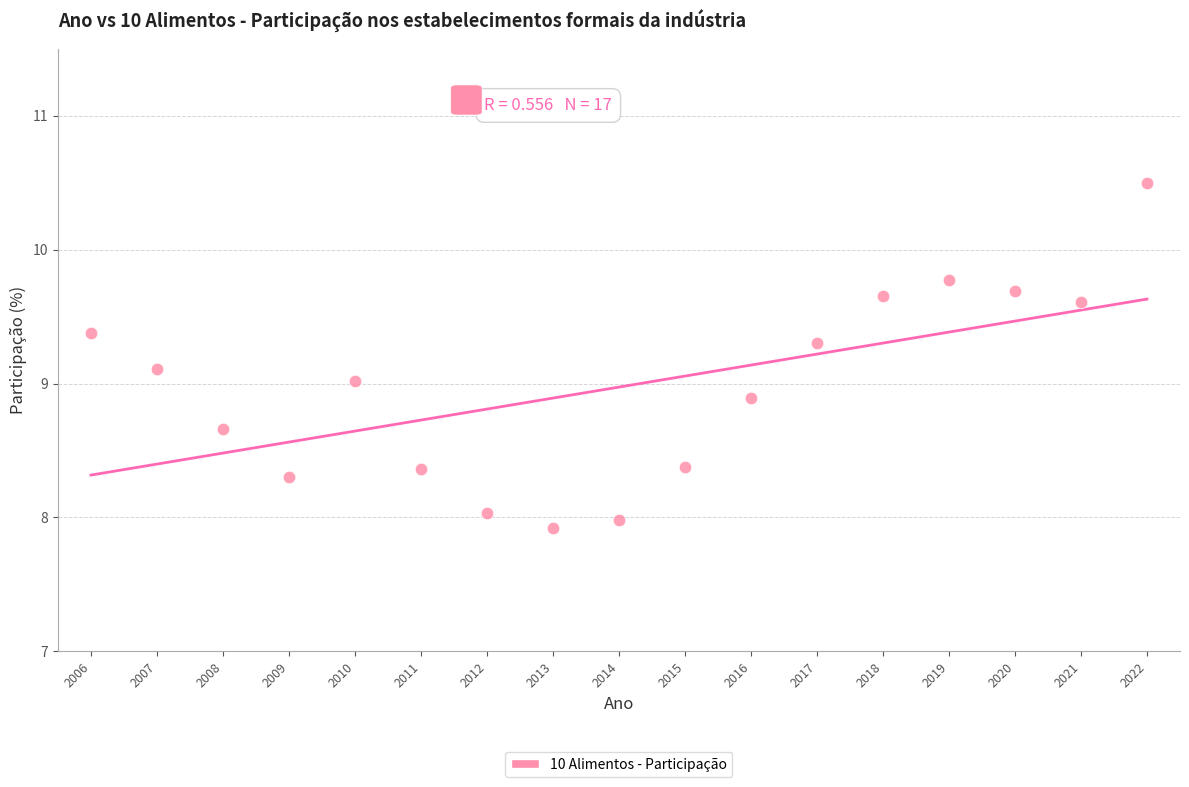

What is the range of X values (max minus min)?

16.0